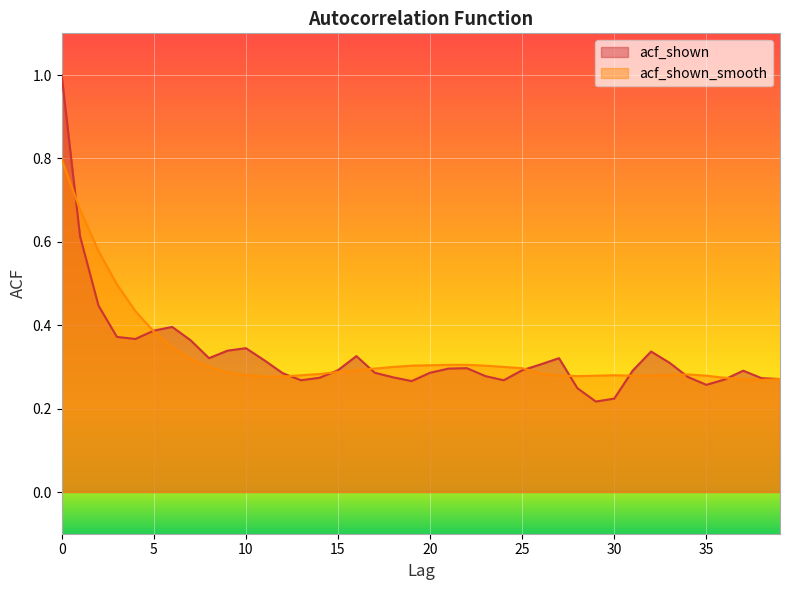

What is the smallest value displayed?

0.2